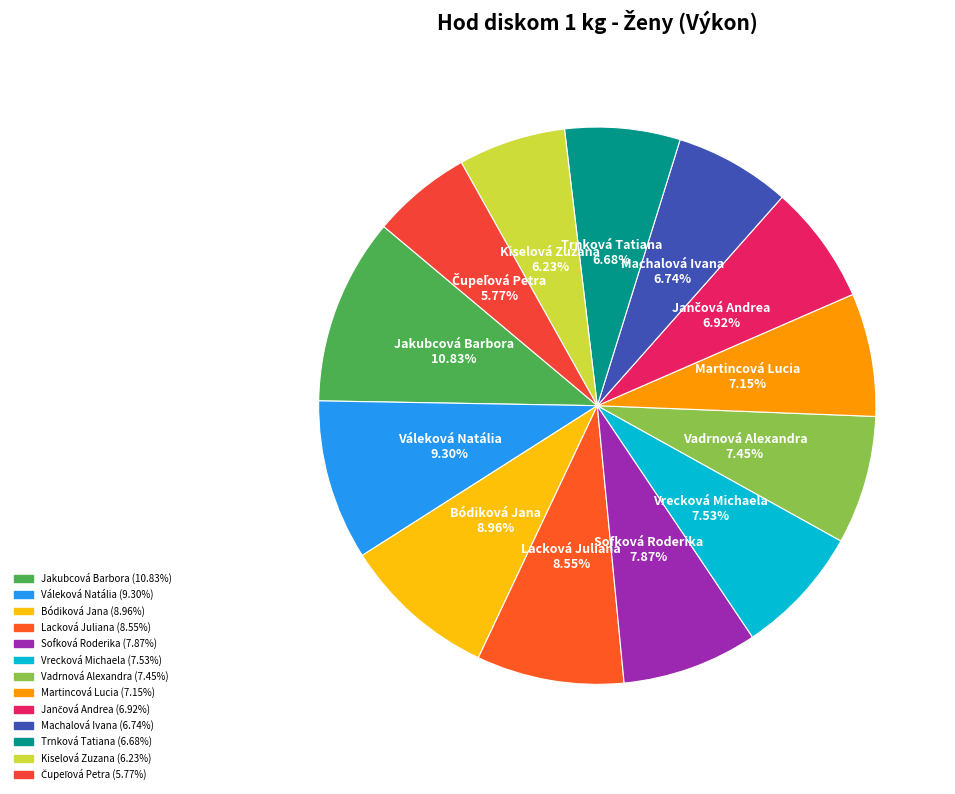

Which category has the biggest portion of the pie?

Jakubcová Barbora